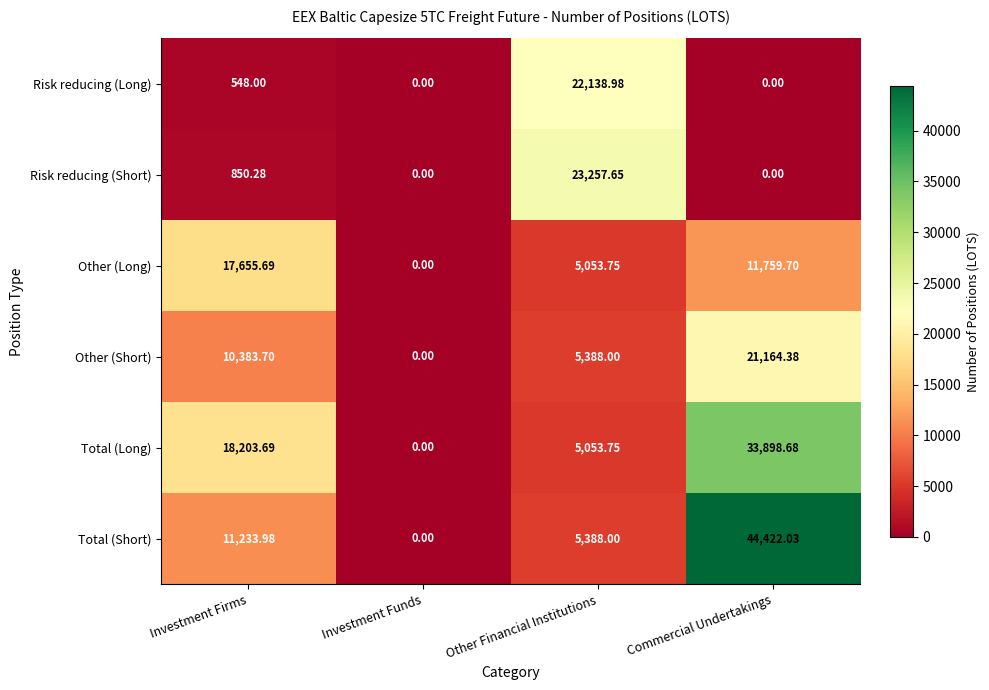

Which series changed the most between Investment Funds and Other Financial Institutions?

Risk reducing (Short)